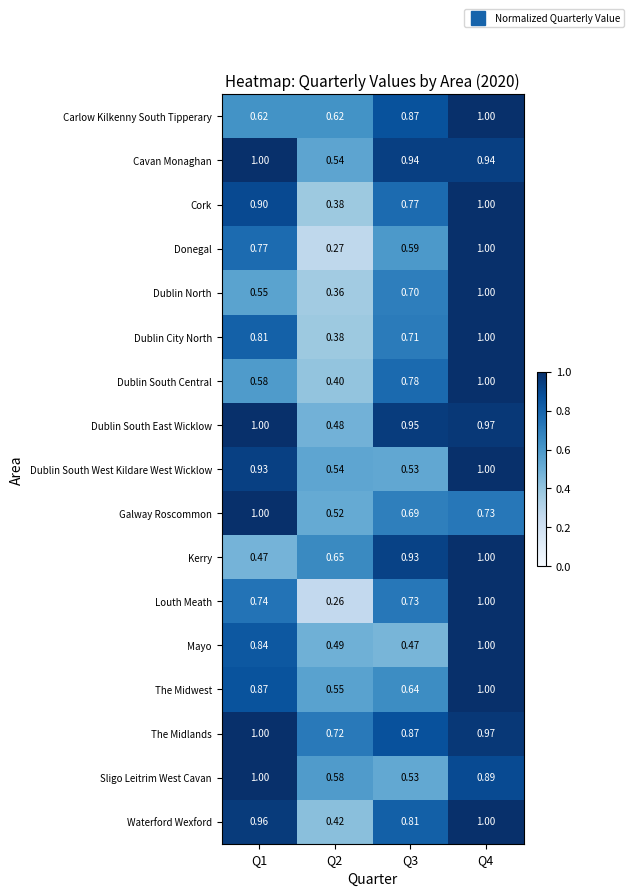

Which series has the widest spread of values?

Louth Meath